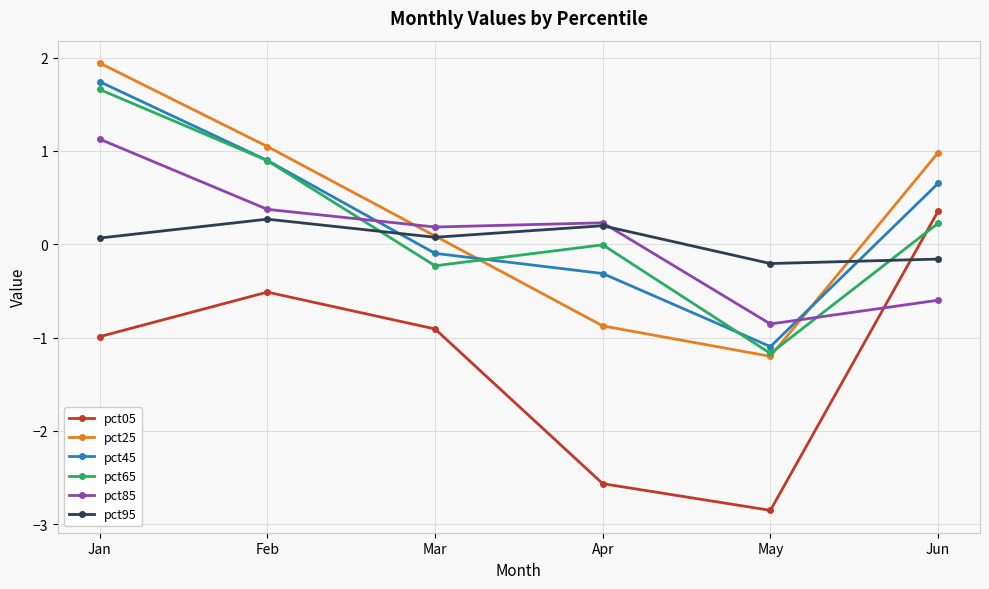

What is the value of the pct95 point at the 2nd from the left?

0.3